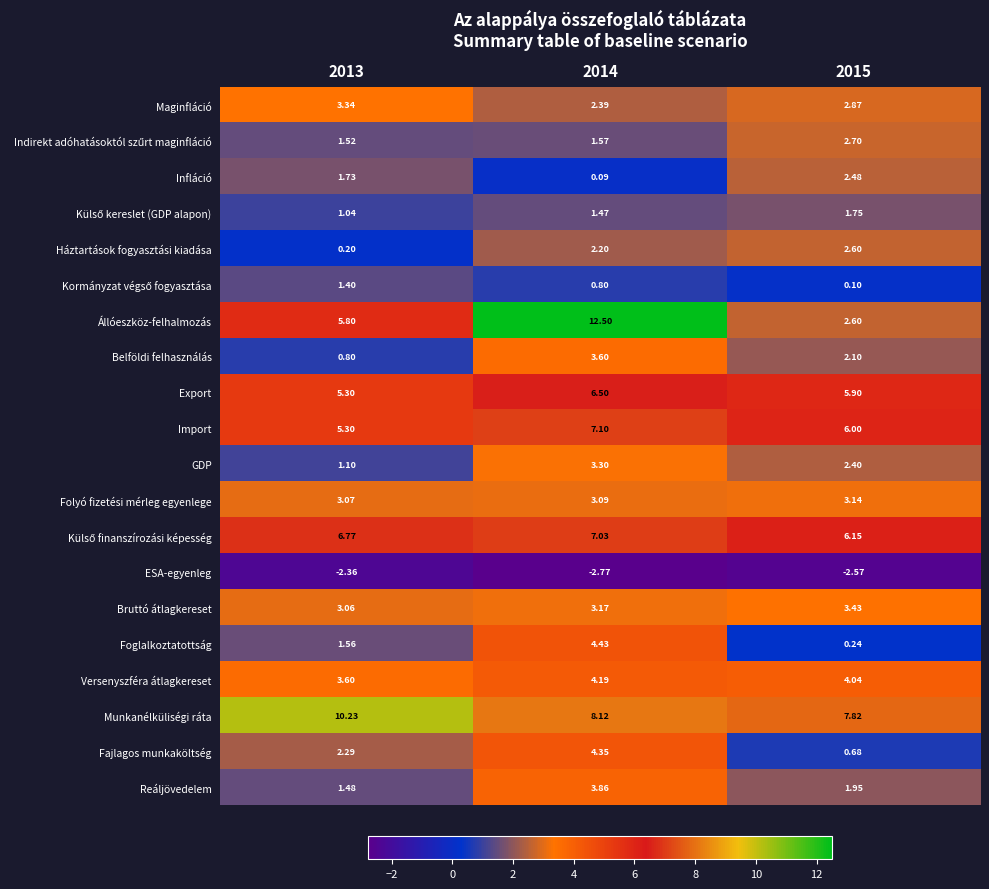

Which series changed the most between 2013 and 2014?

Állóeszköz-felhalmozás